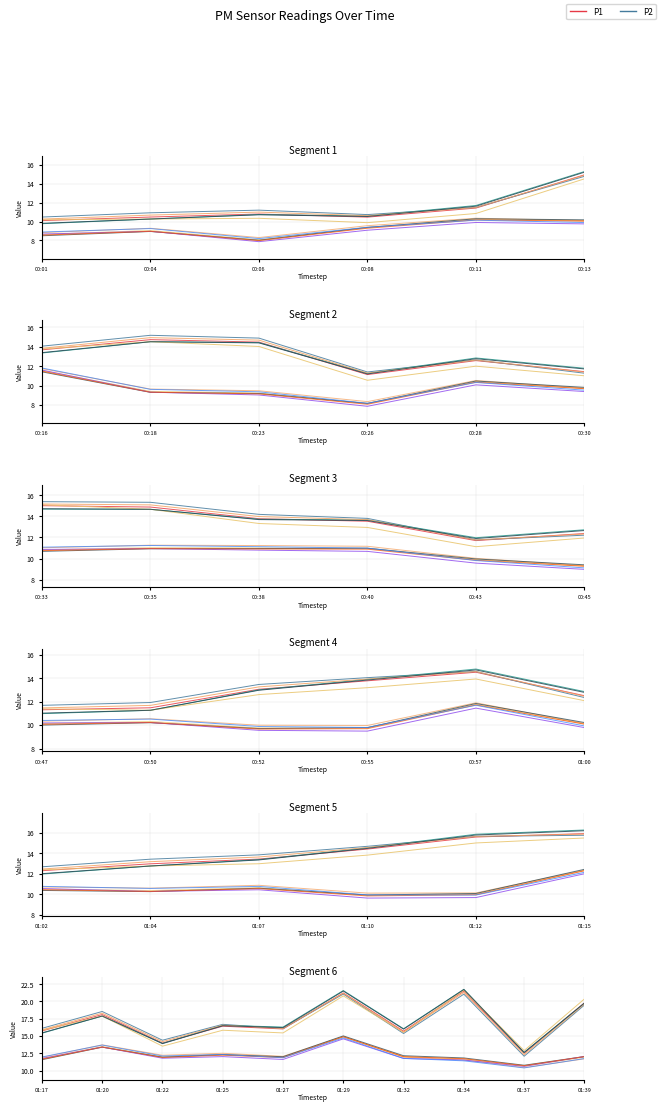

Which series has the widest spread of values?

P1